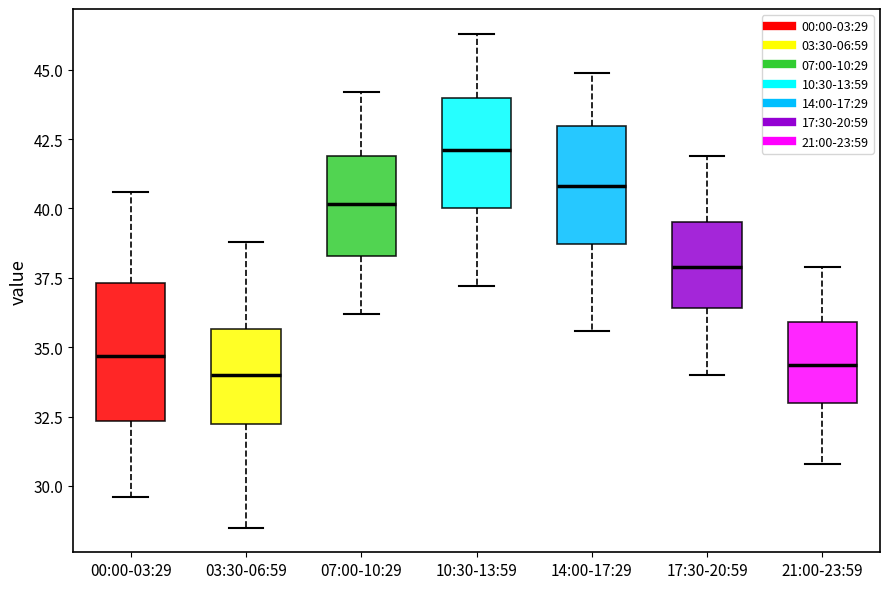

Which box is the tallest, from its lower edge to its upper edge?

00:00-03:29